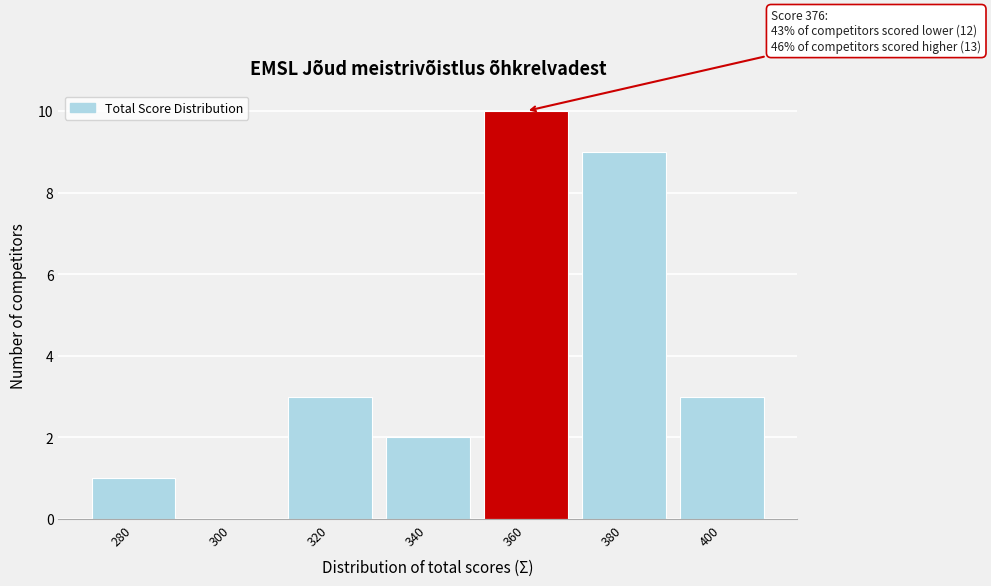

Reading right to left, list all the values displayed in this chart.

400=3	380=9	360=10	340=2	320=3	300=0	280=1